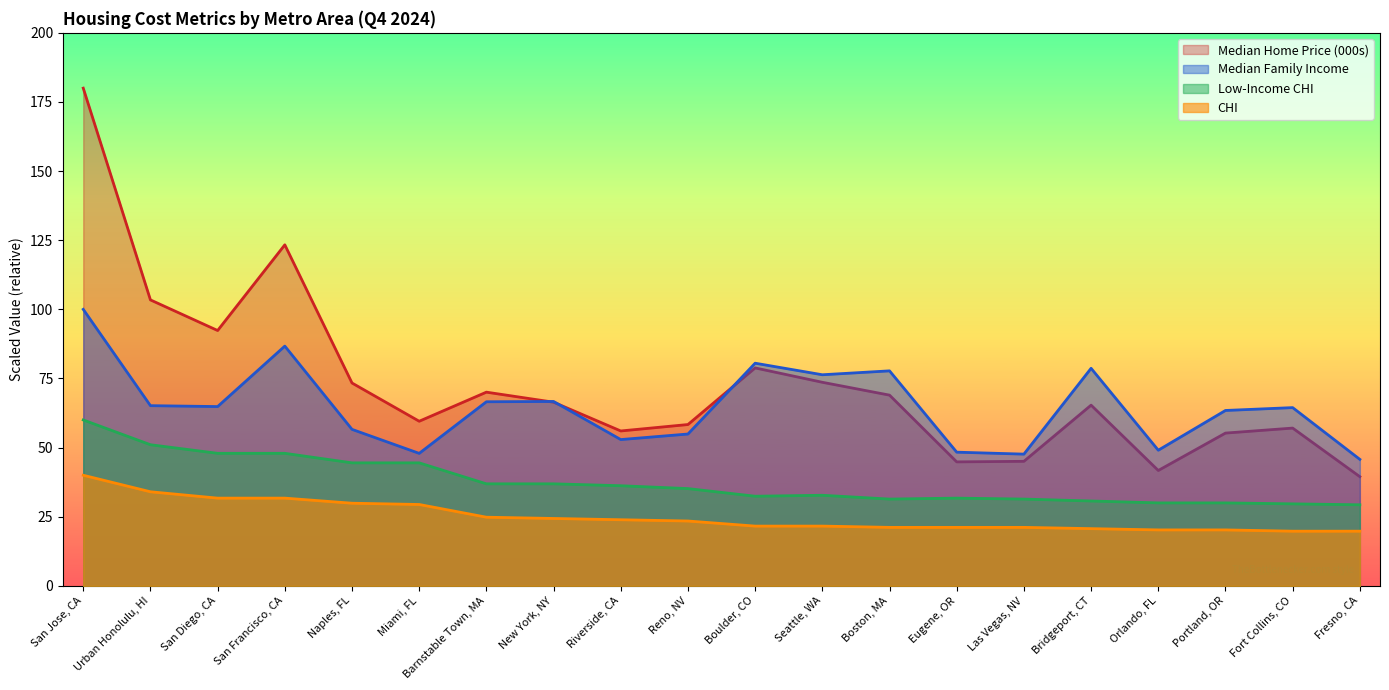

How many data points in Median Home Price (000s) are less than 66?

10